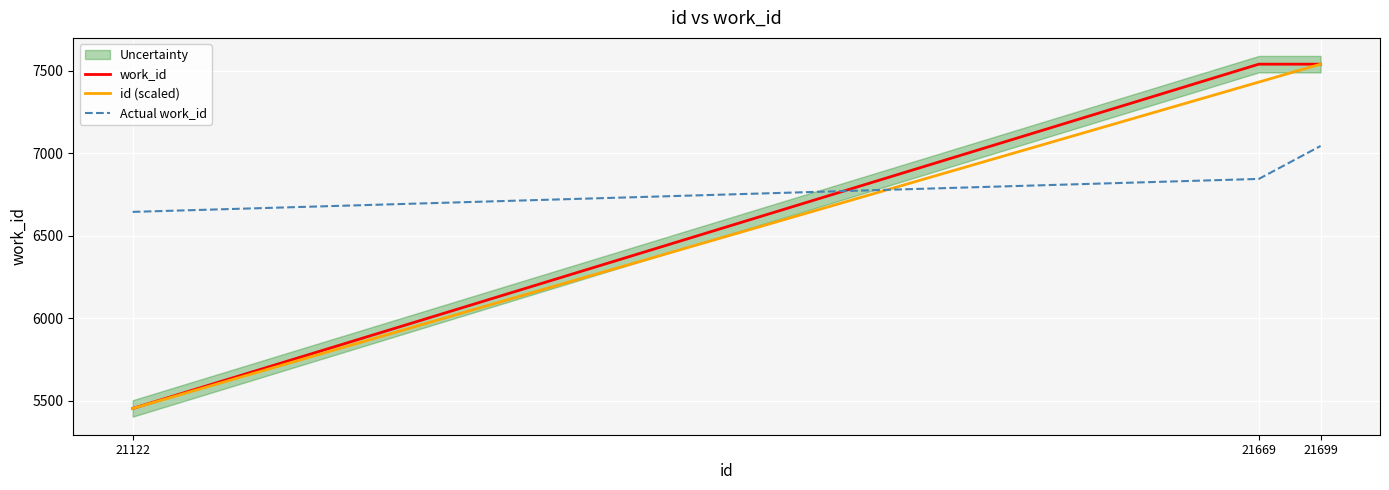

What are all the series names shown in the legend?

work_id, id (scaled), Actual work_id